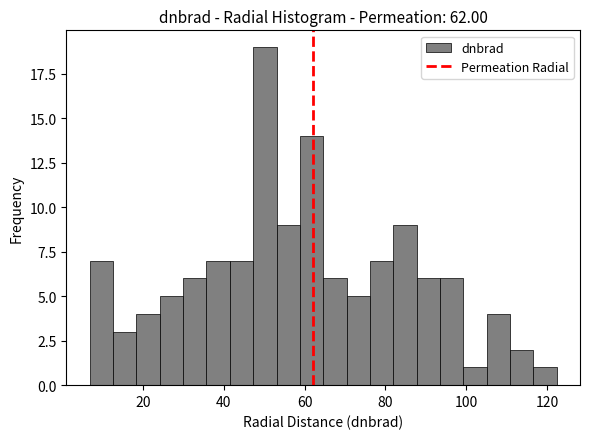

Read against the x-axis, roughly where is the centre of the tallest bar?

50